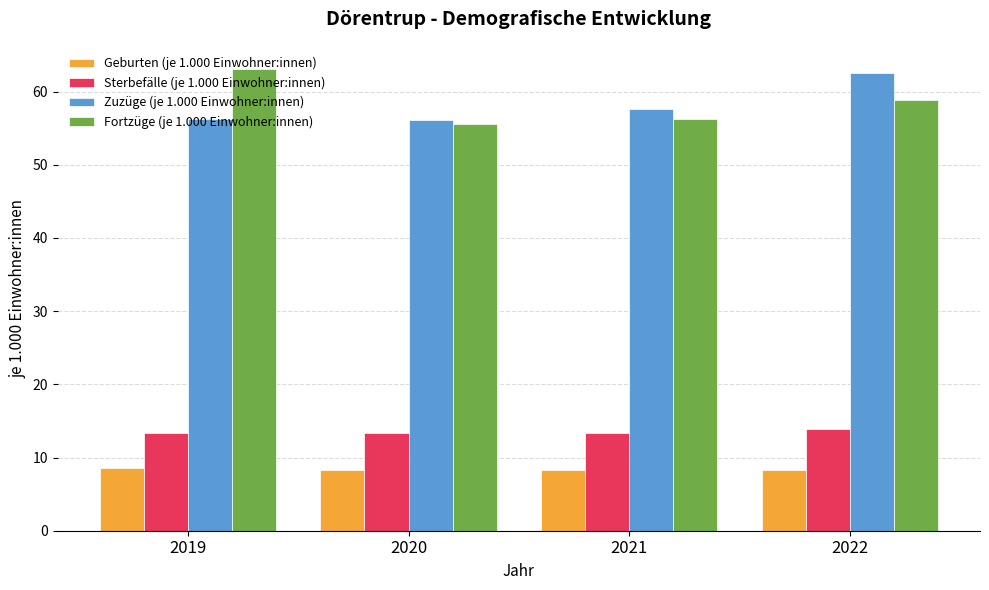

How many bars are there in each group?

4